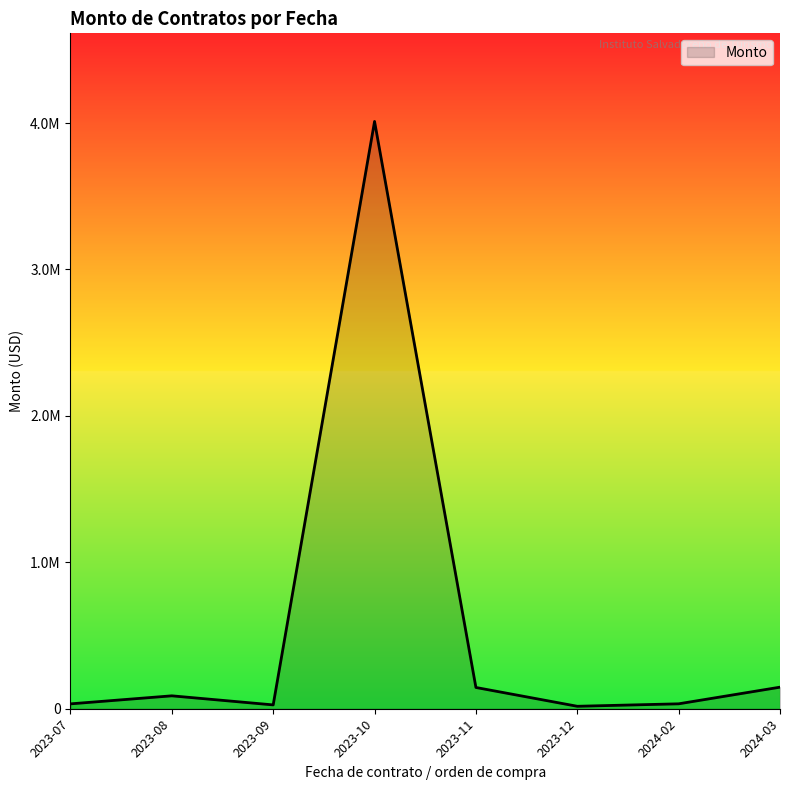

At which category does the chart reach its peak across all series?

2023-10